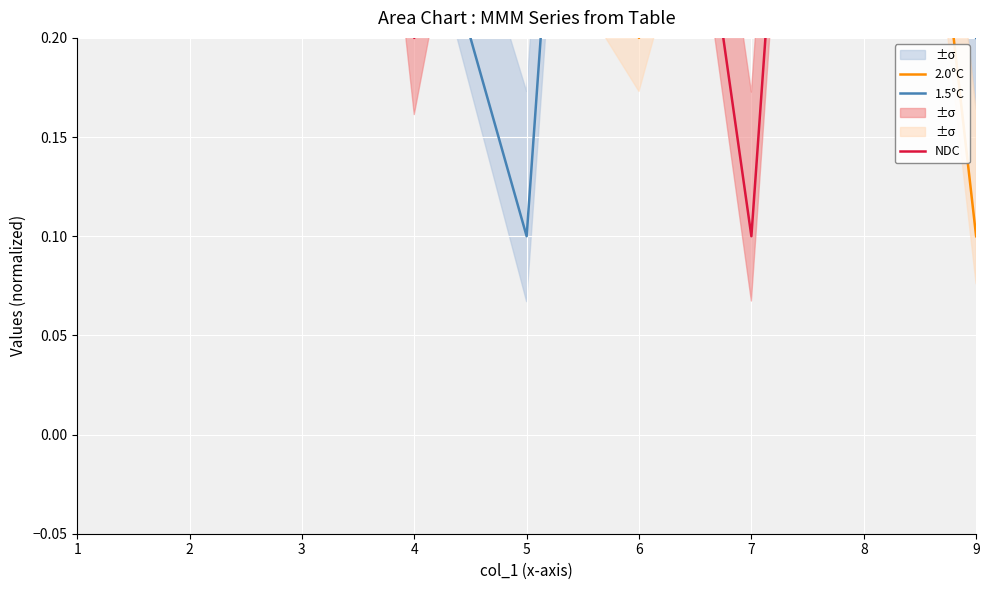

At which category does the chart reach its peak across all series?

6